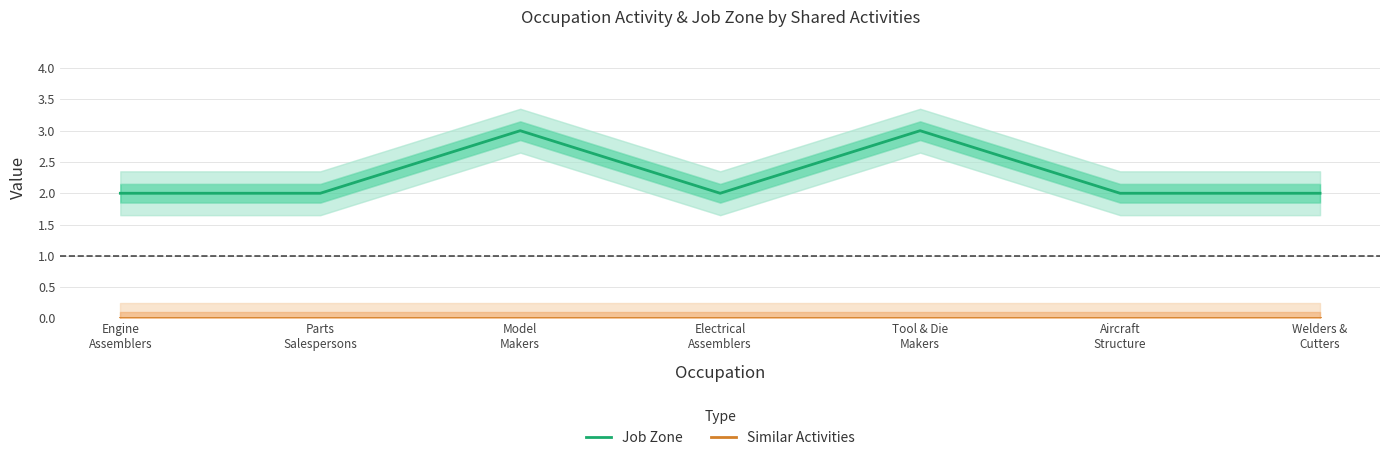

How many Job Zone values are between 2 and 3?

7